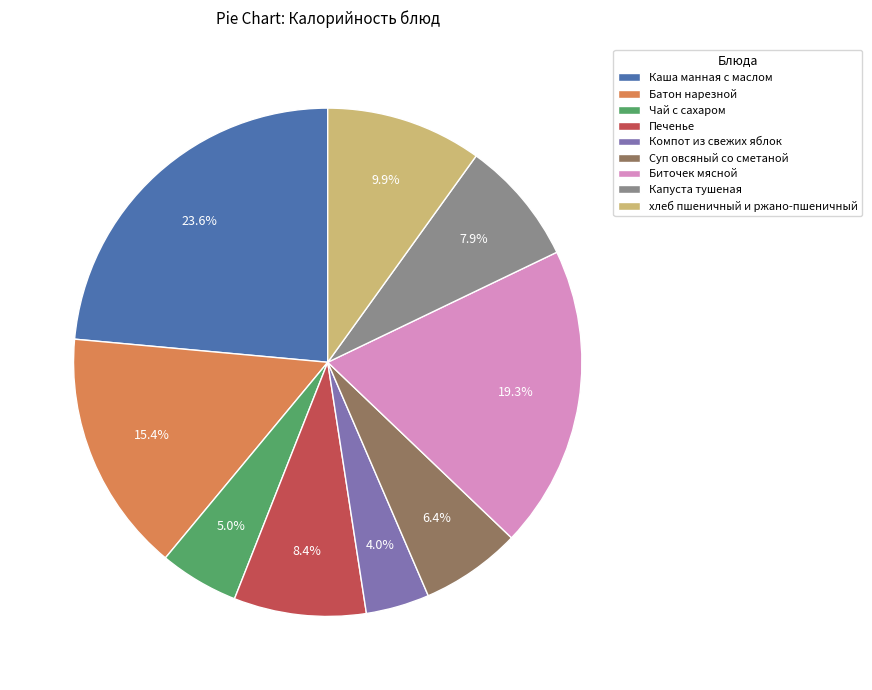

Is it true that Батон нарезной is 5% of the pie?

False